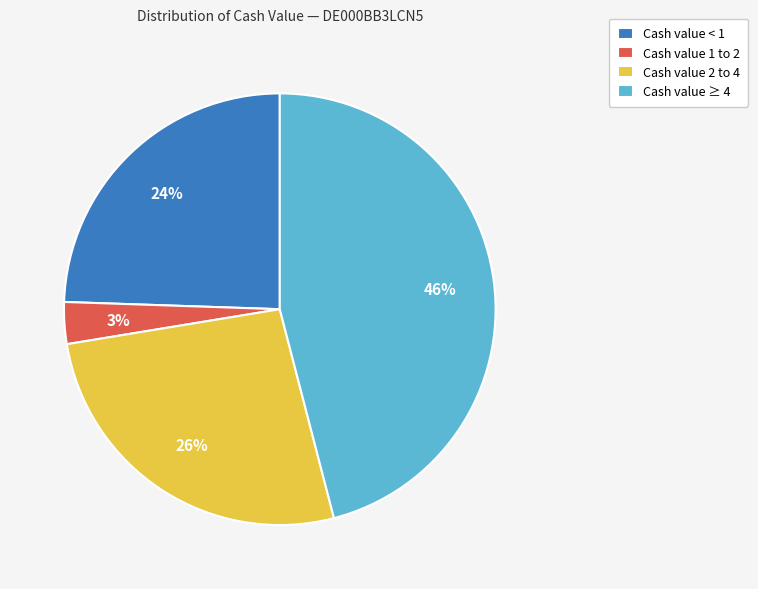

The Cash value < 1 slice represents 37% of the pie. True or false?

False